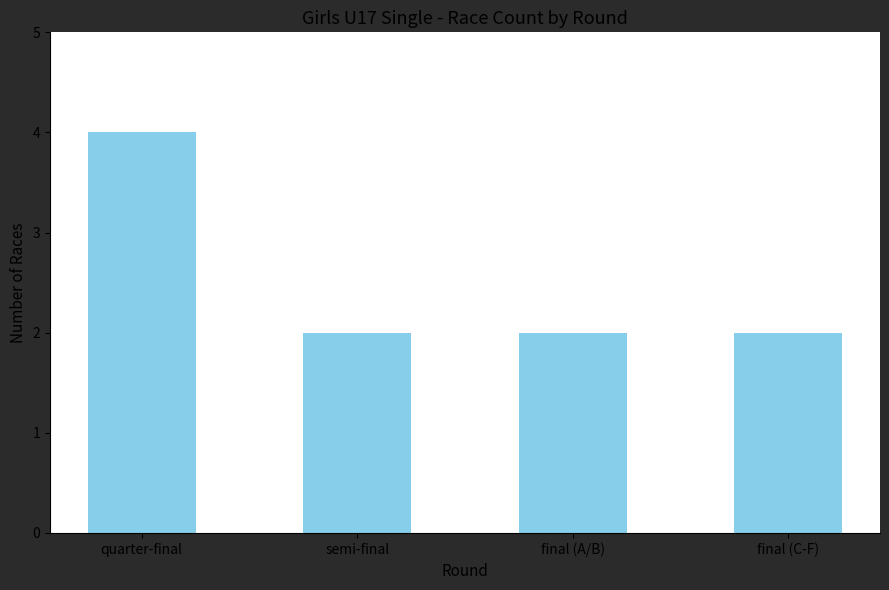

What is the smallest value displayed?

2